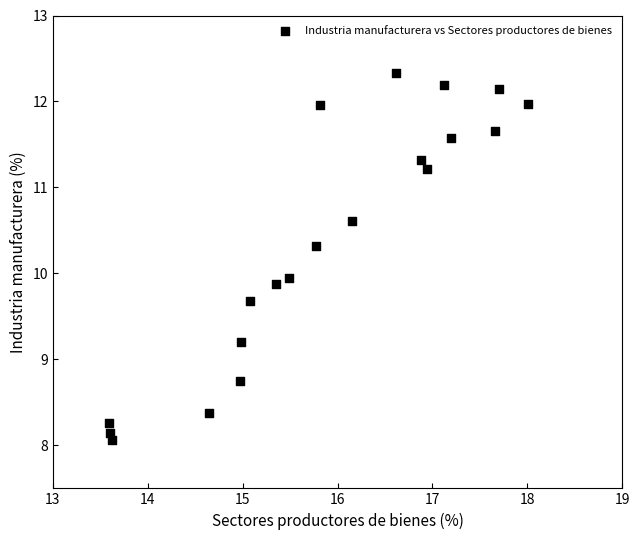

What is the range of X values (max minus min)?

4.4